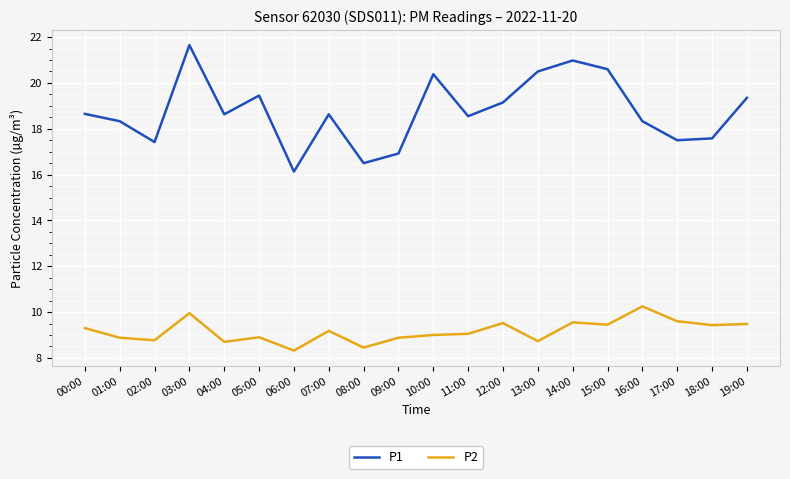

True or false: P2 and P1 cross at least once.

False